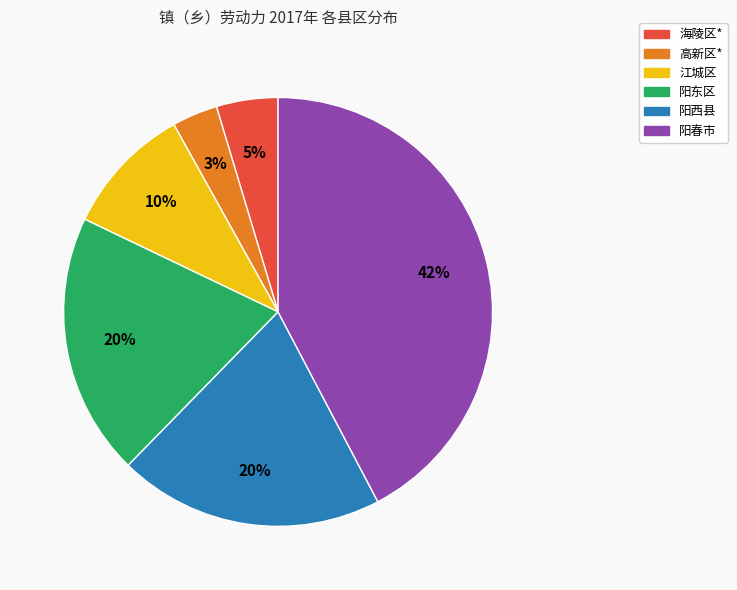

What percentage is the 阳东区 slice, to the nearest percent?

20%